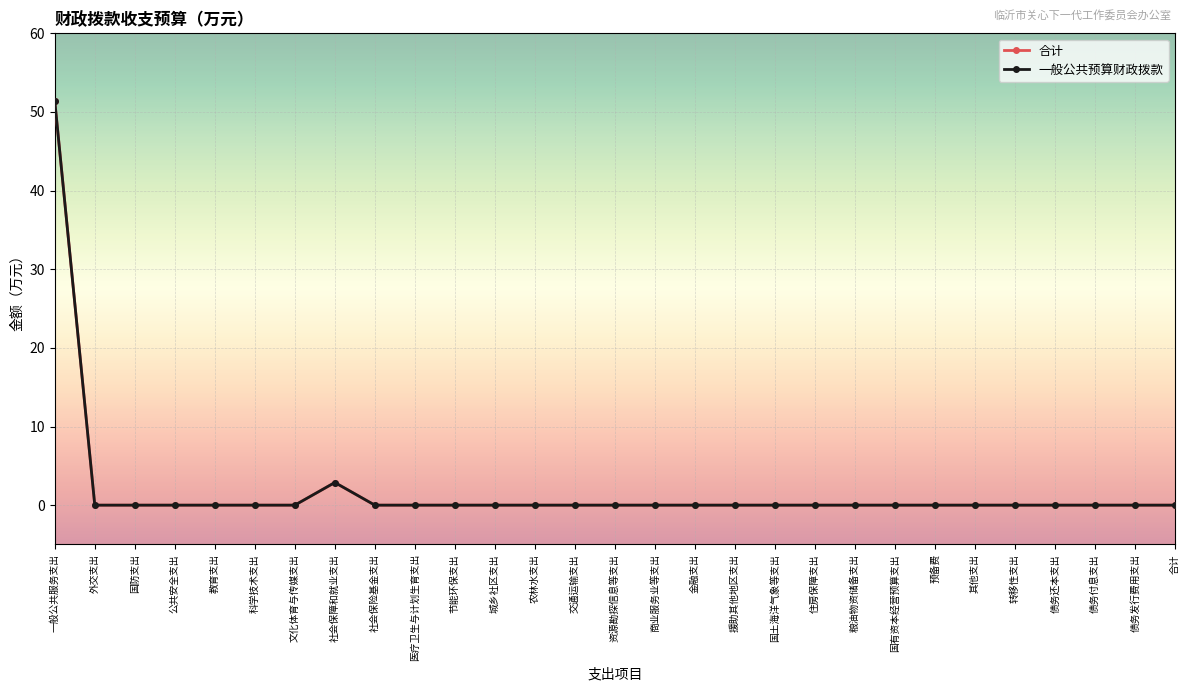

Is this an area chart (filled region under the line)?

No